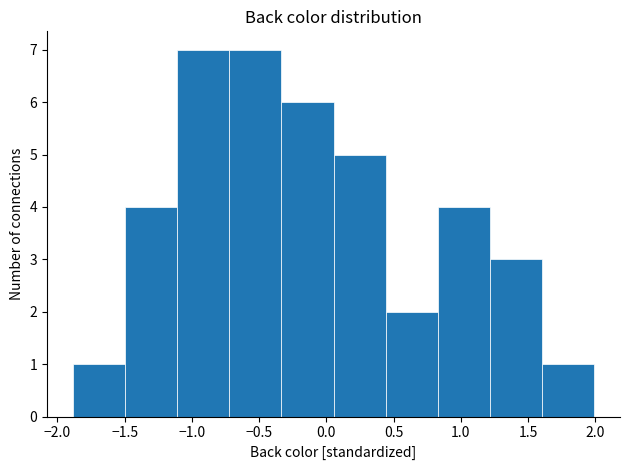

Reading left to right, transcribe this chart: for each bar, give the range it covers on the x-axis and its height. Neither the bar edges nor the heights are printed on the chart, so give them approximately, as read against the axes.

-1.90 to -1.50: 1
-1.50 to -1.10: 4
-1.10 to -0.70: 7
-0.70 to -0.35: 7
-0.35 to 0.05: 6
0.05 to 0.45: 5
0.45 to 0.85: 2
0.85 to 1.20: 4
1.20 to 1.60: 3
1.60 to 2.00: 1